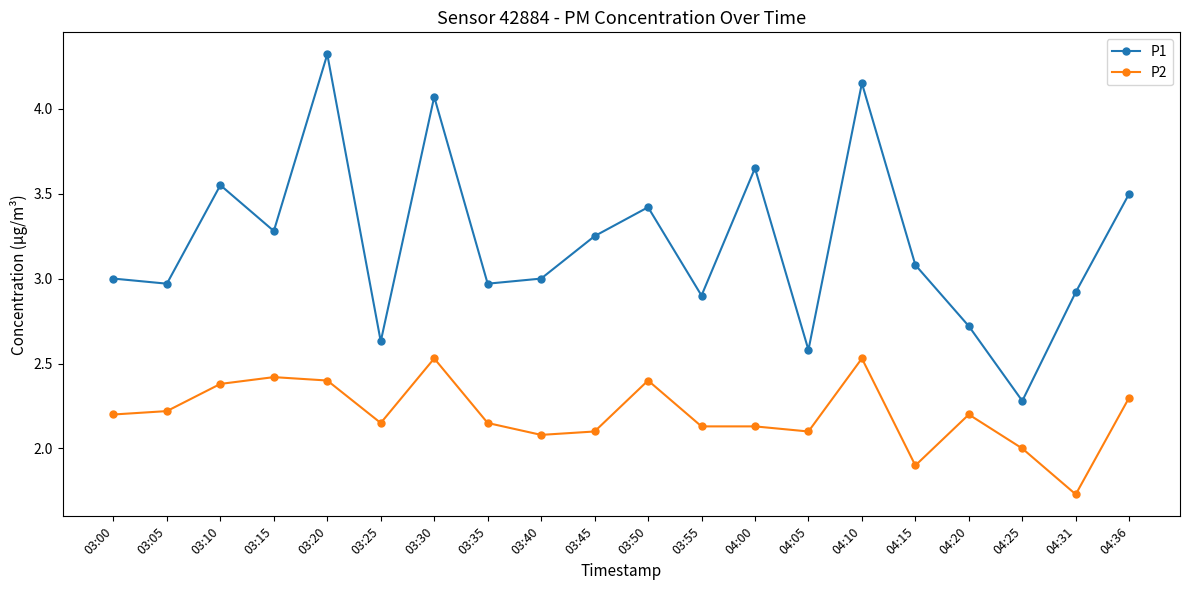

At how many categories does at least one series exceed 4?

3